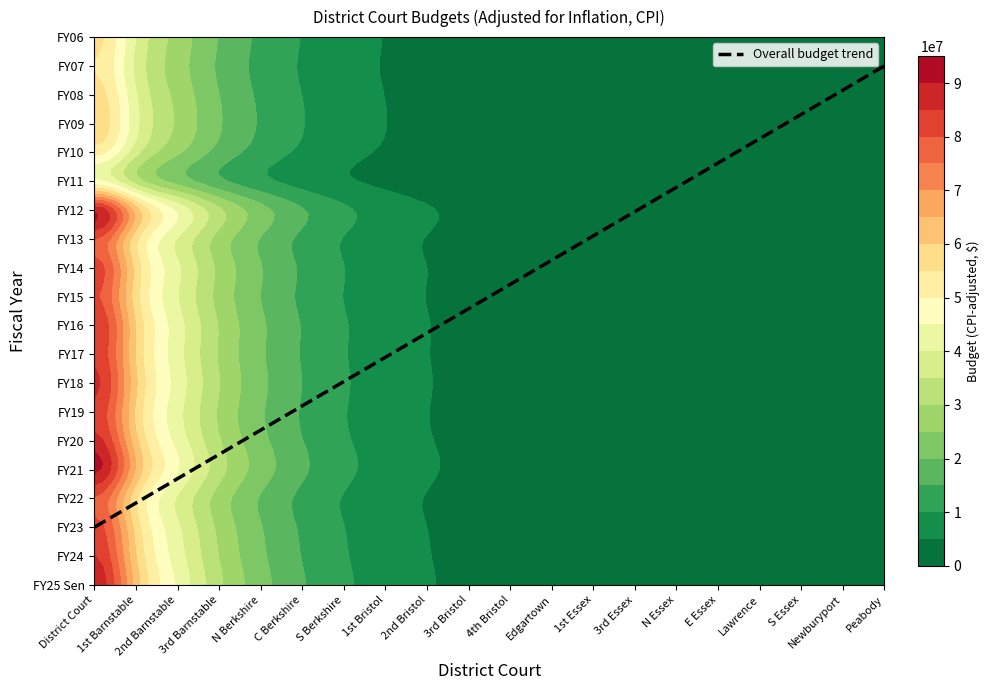

What is the difference between the maximum and minimum values in the FY16 series?

84676691